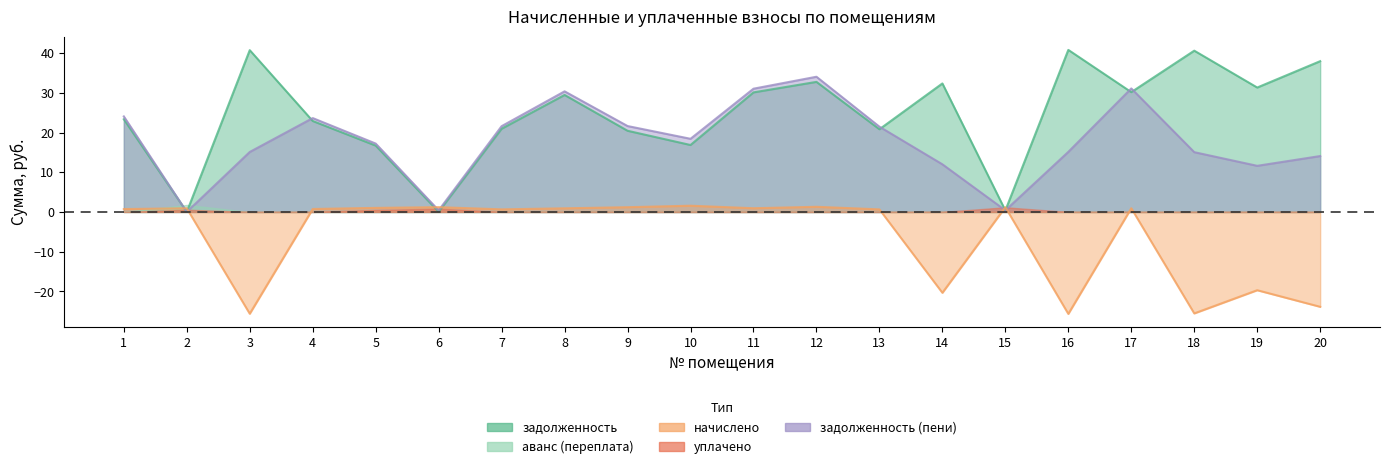

In начислено, how many points are lower than both neighbors (excluding endpoints)?

6